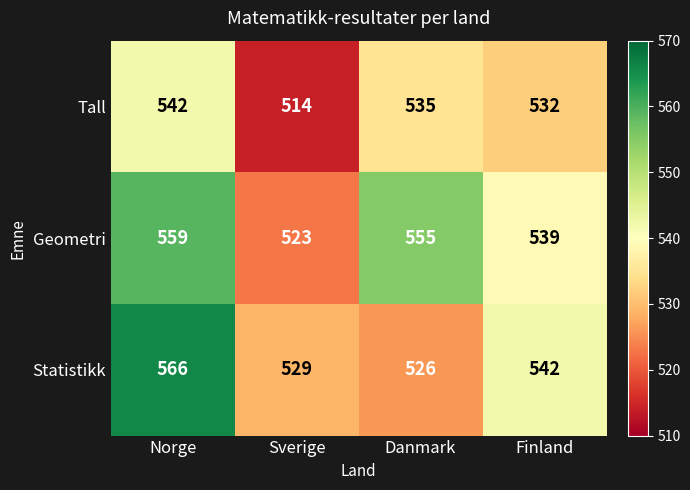

What is the average value of the Statistikk series?

541